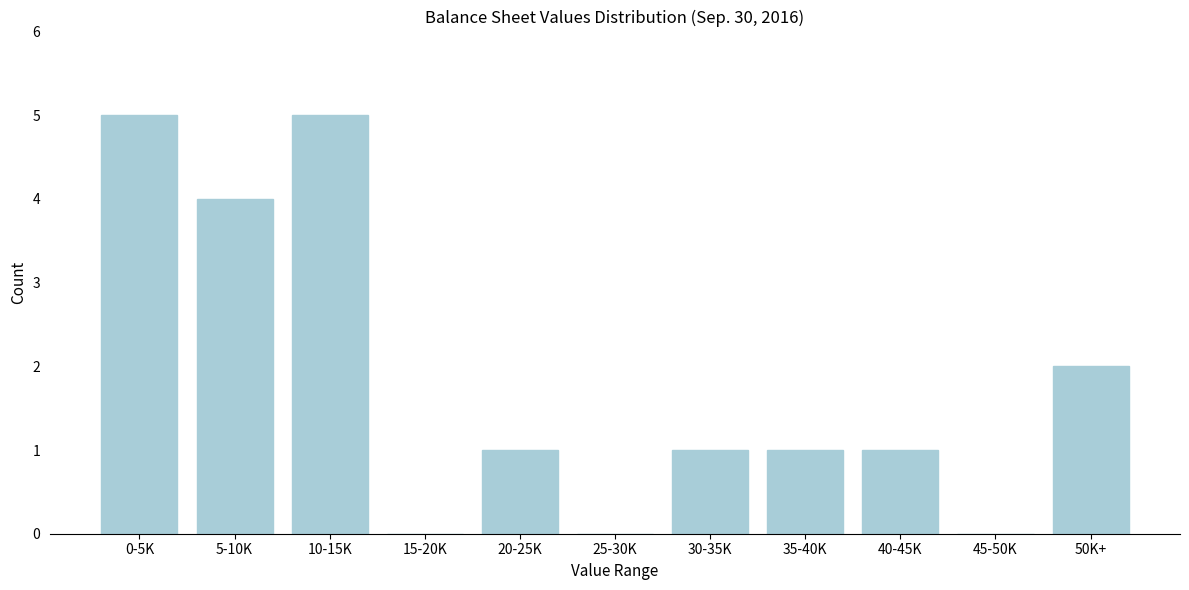

Reading left to right, extract all data points from this chart.

0-5K=5	5-10K=4	10-15K=5	15-20K=0	20-25K=1	25-30K=0	30-35K=1	35-40K=1	40-45K=1	45-50K=0	50K+=2